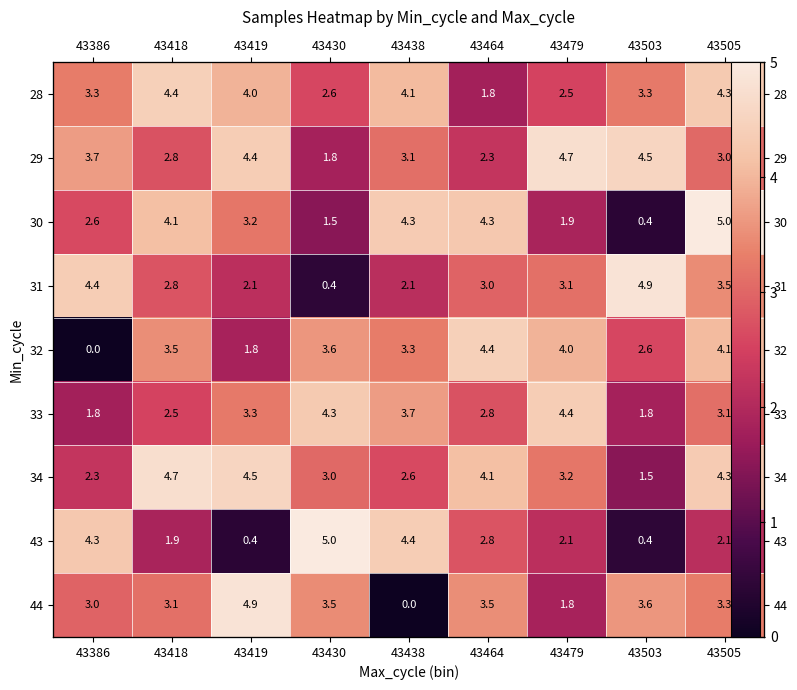

Which series has the largest range (max minus min)?

44